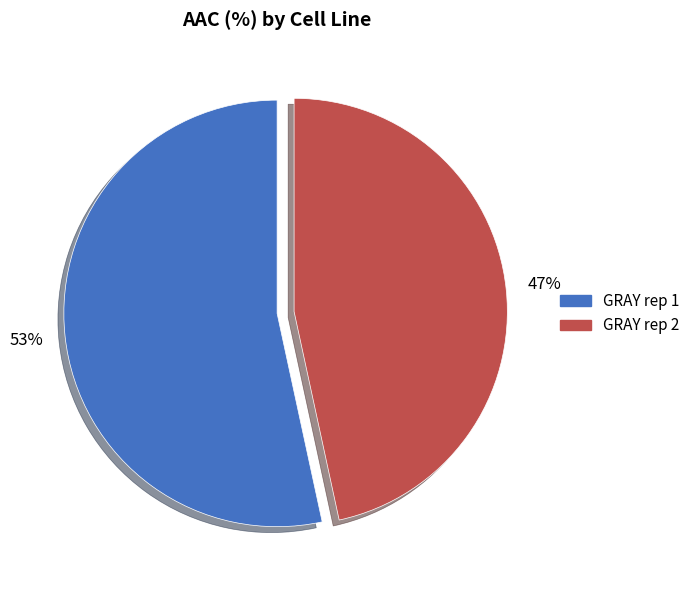

Which slice represents more than half of the pie?

GRAY rep 1